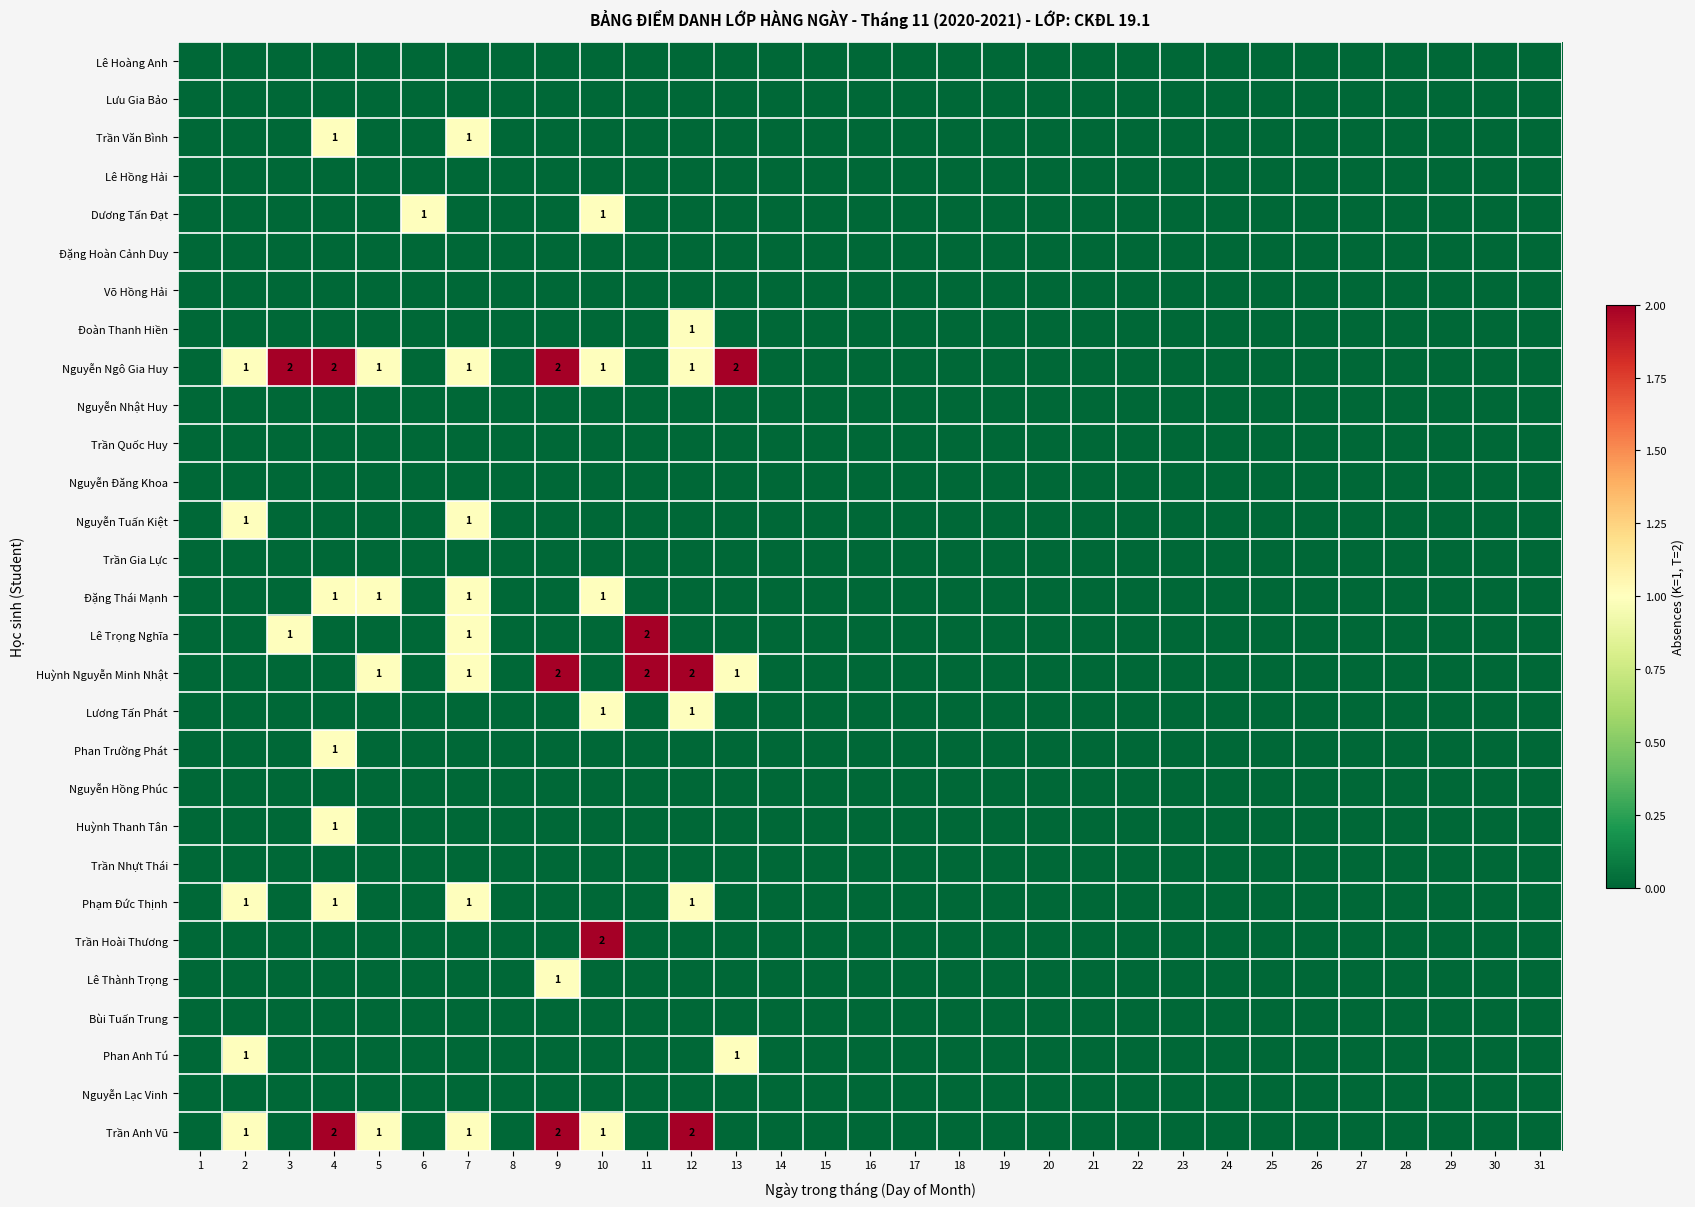

At how many categories does at least one series exceed 0?

11